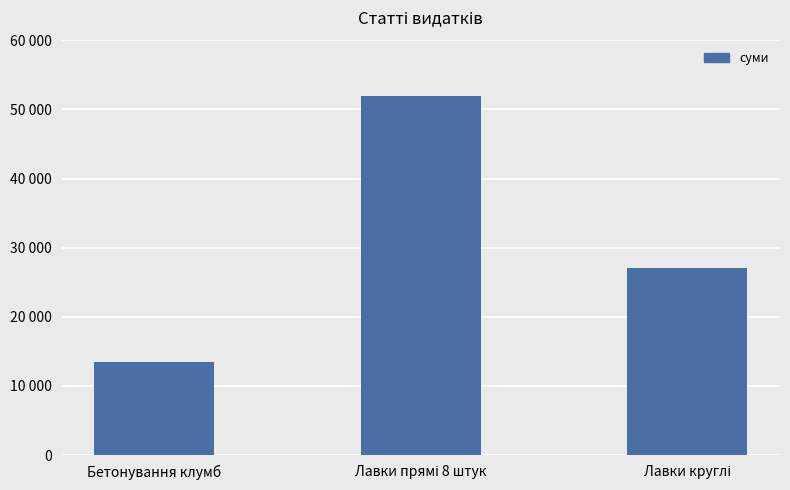

Which has a higher value, Лавки прямі 8 штук or Лавки круглі?

Лавки прямі 8 штук